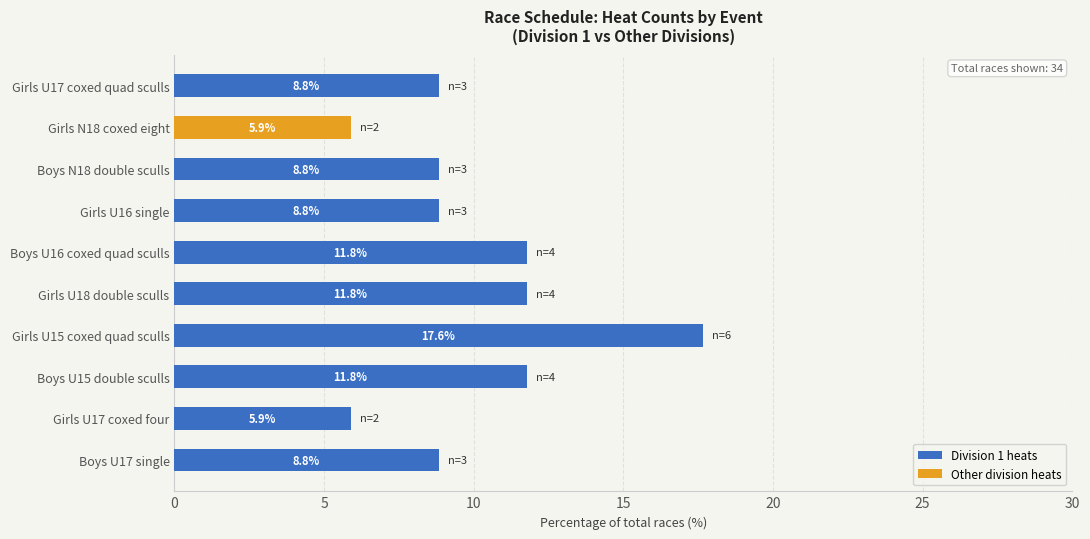

What is the sum of all Division 1 heats values?

94.1